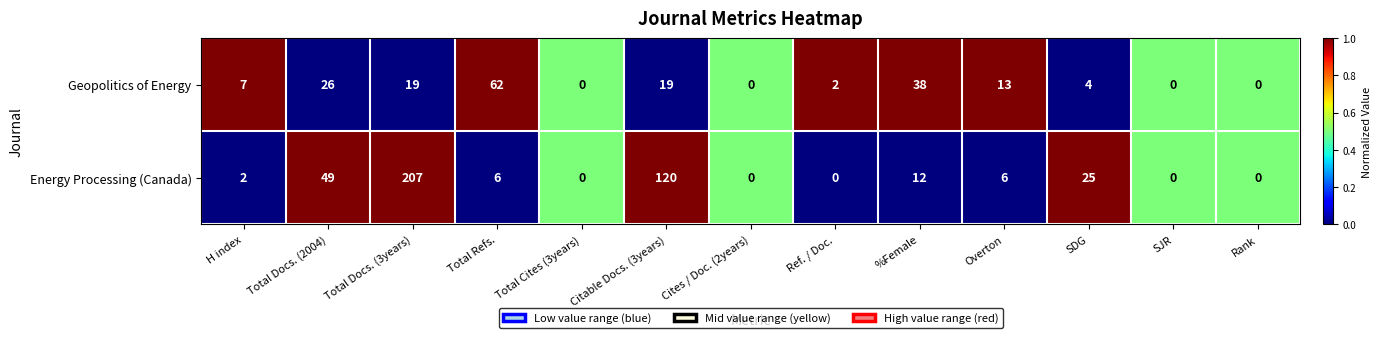

Rank the series at H index from lowest to highest value.

Energy Processing (Canada), Geopolitics of Energy